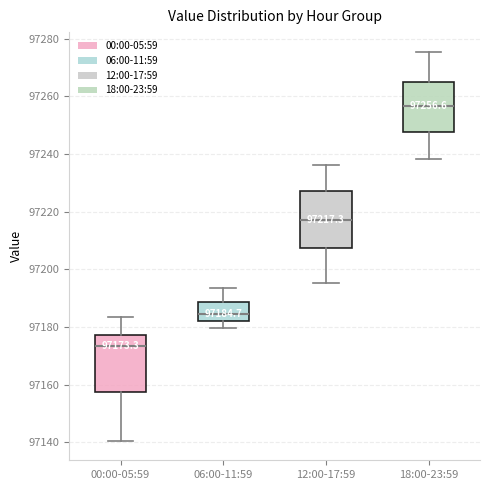

Which box's median line is the lowest?

00:00-05:59